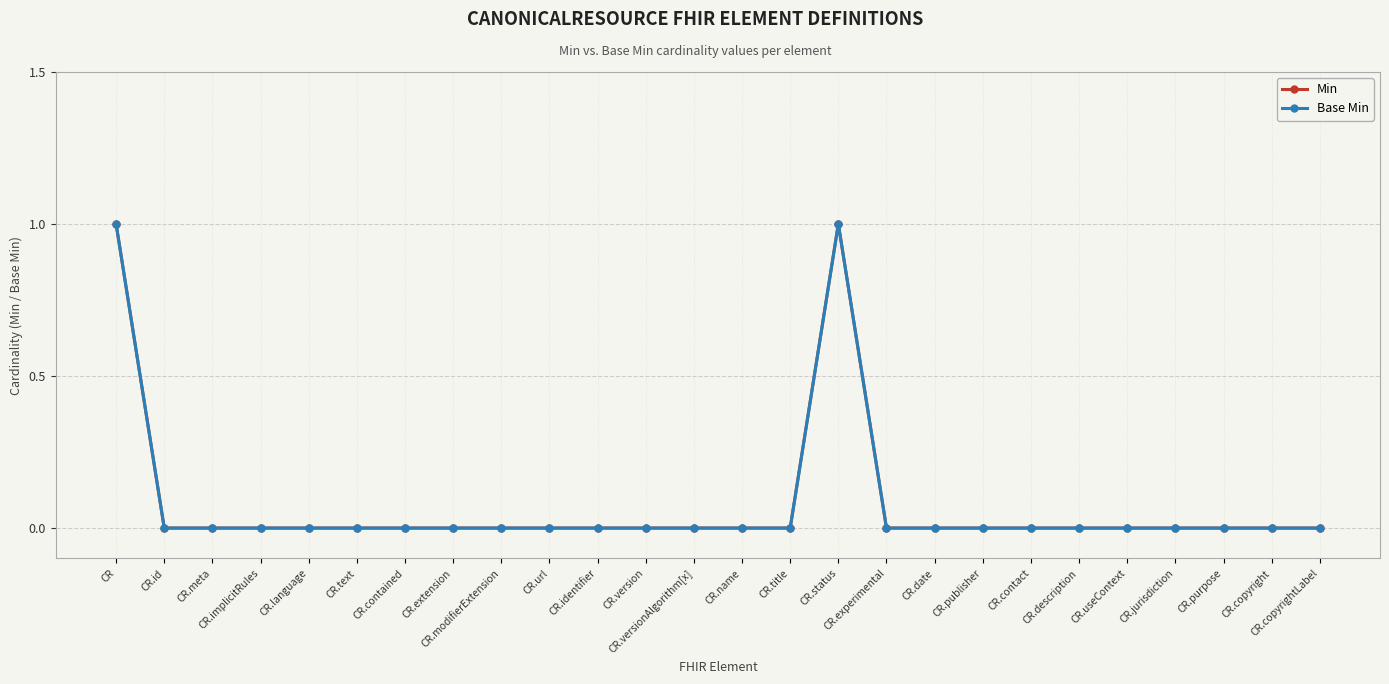

What is the highest value of the Base Min series?

1